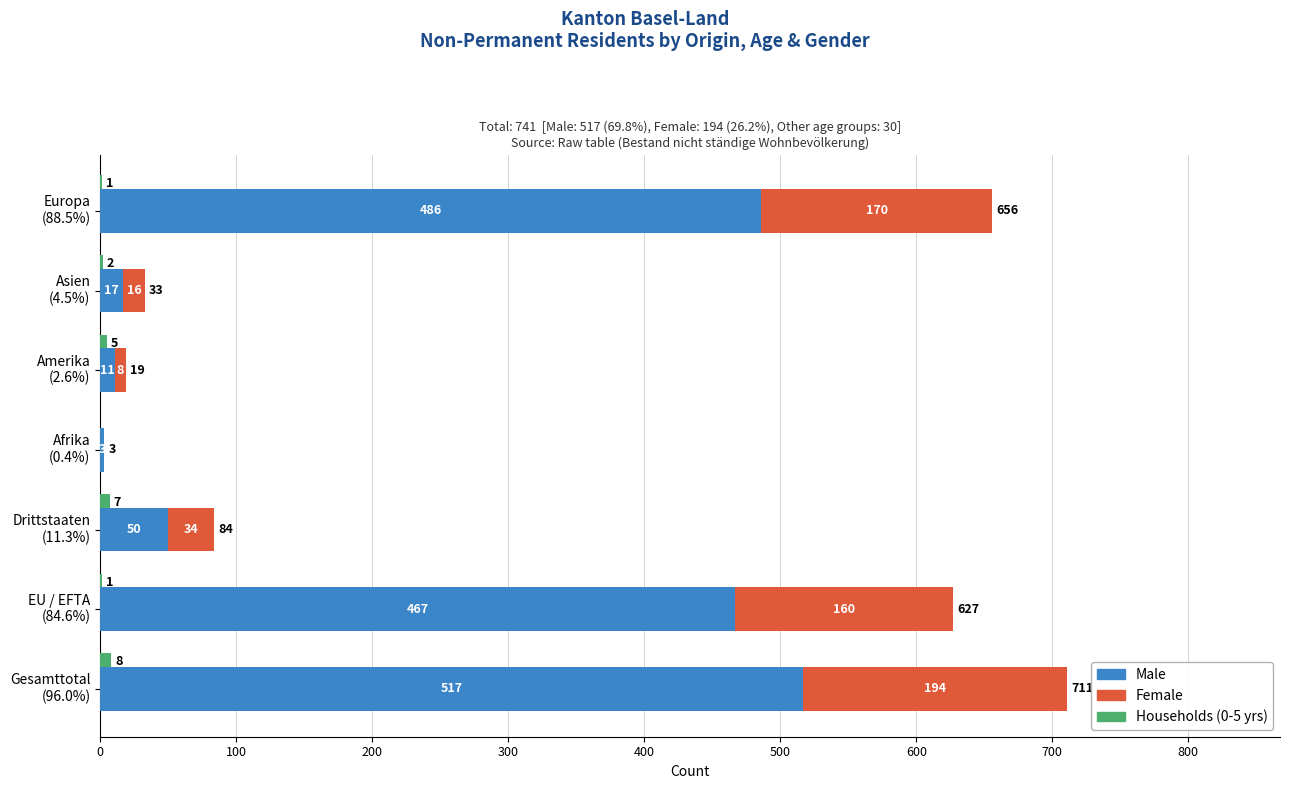

Reading right to left, list all the values displayed in this chart.

Households: 1	2	5	0	7	1	8
Male: 486	17	11	3	50	467	517
Female: 170	16	8	0	34	160	194